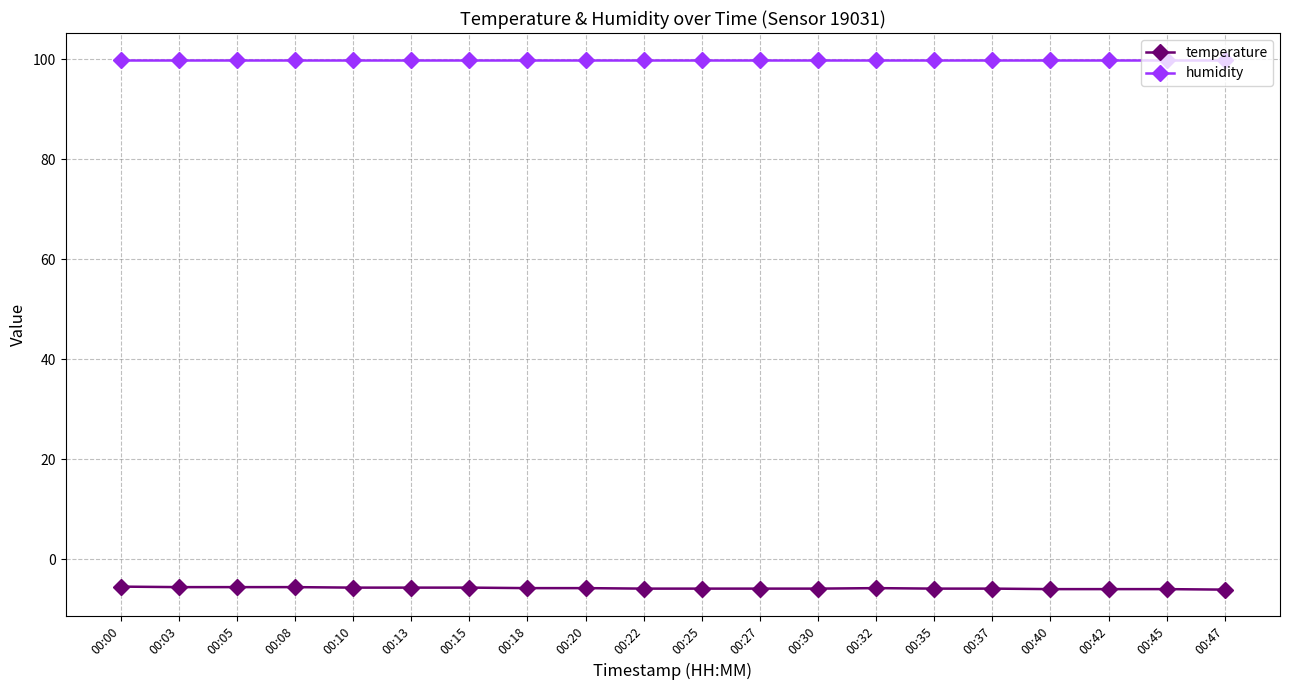

True or false: temperature and humidity cross at least once.

False